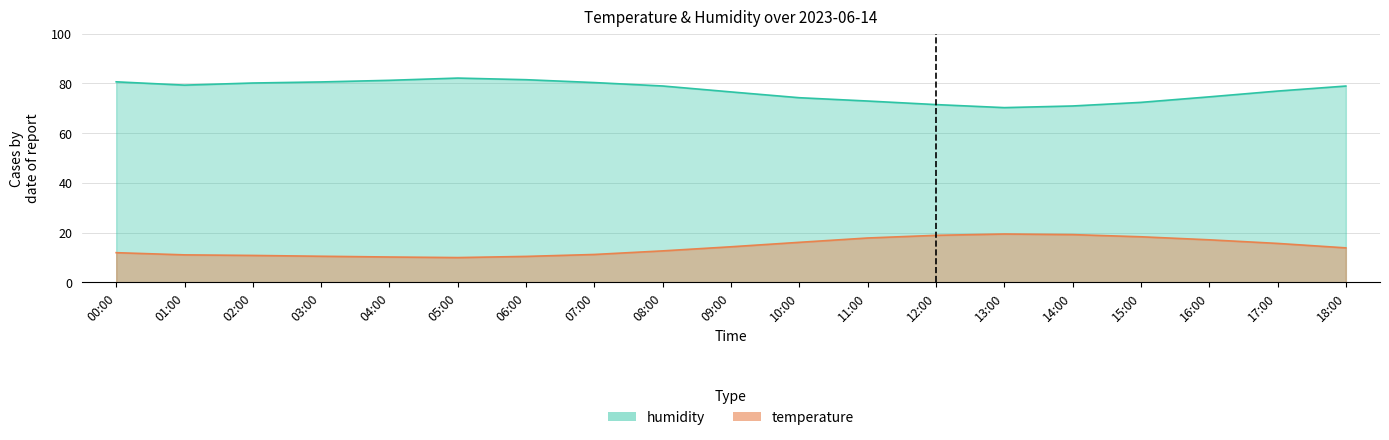

True or false: temperature and humidity cross at least once.

False